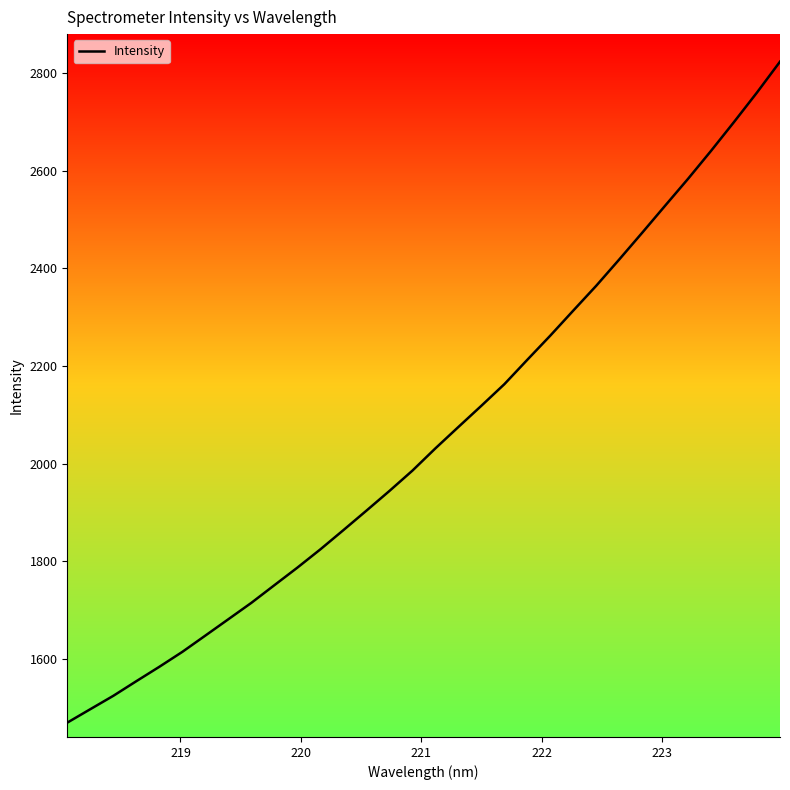

What is the greatest value displayed?

2824.1